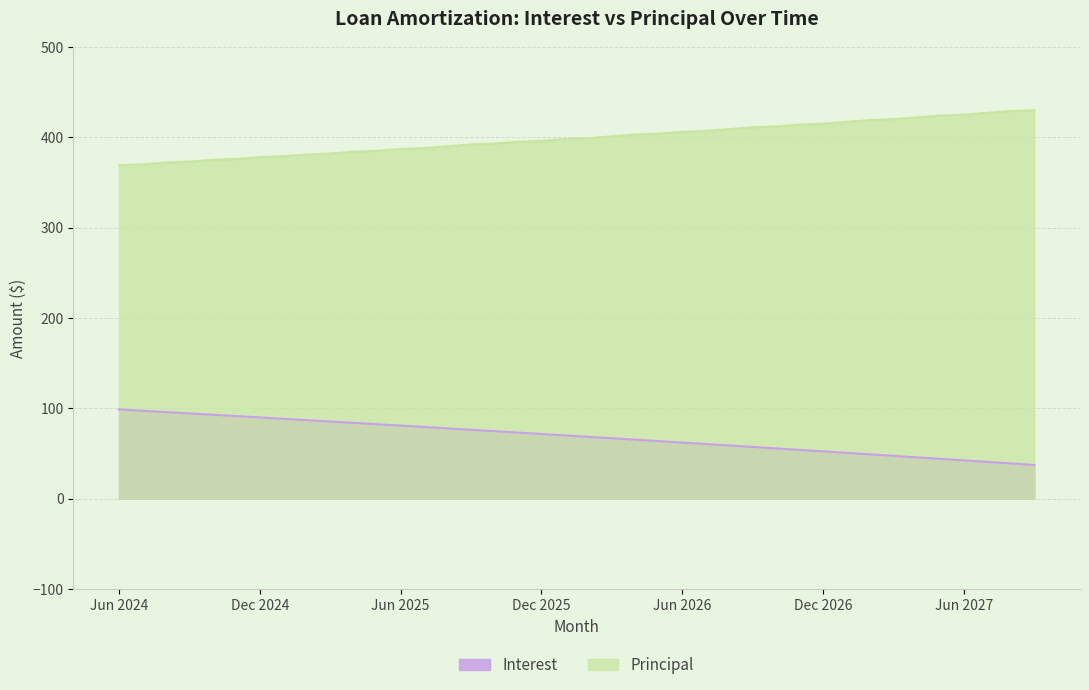

How many data points in Interest are above 69?

20